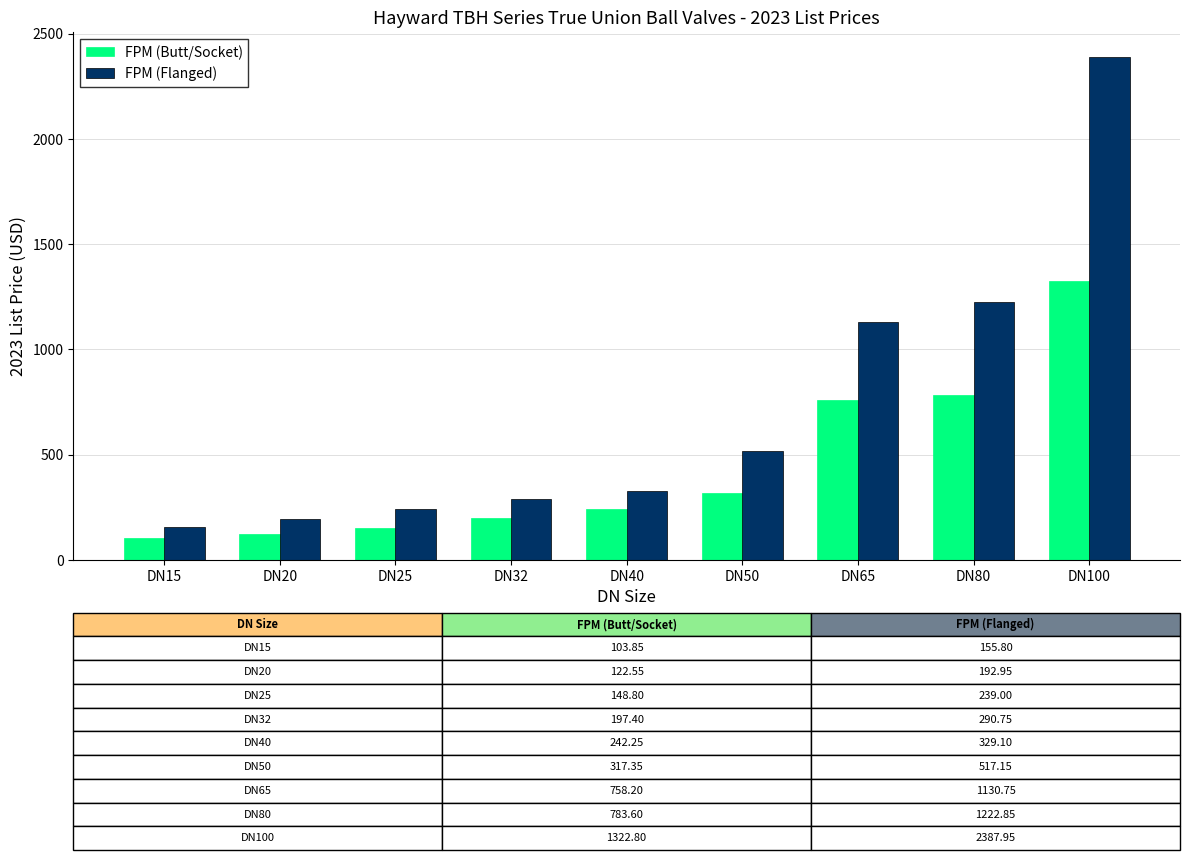

What is the sum of all FPM (Butt/Socket) values?

3996.8